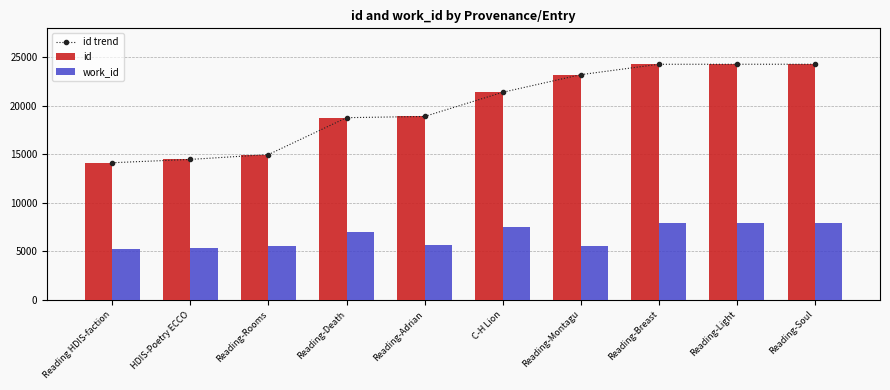

Rank the series at Reading HDIS-faction from lowest to highest value.

work_id, id trend, id